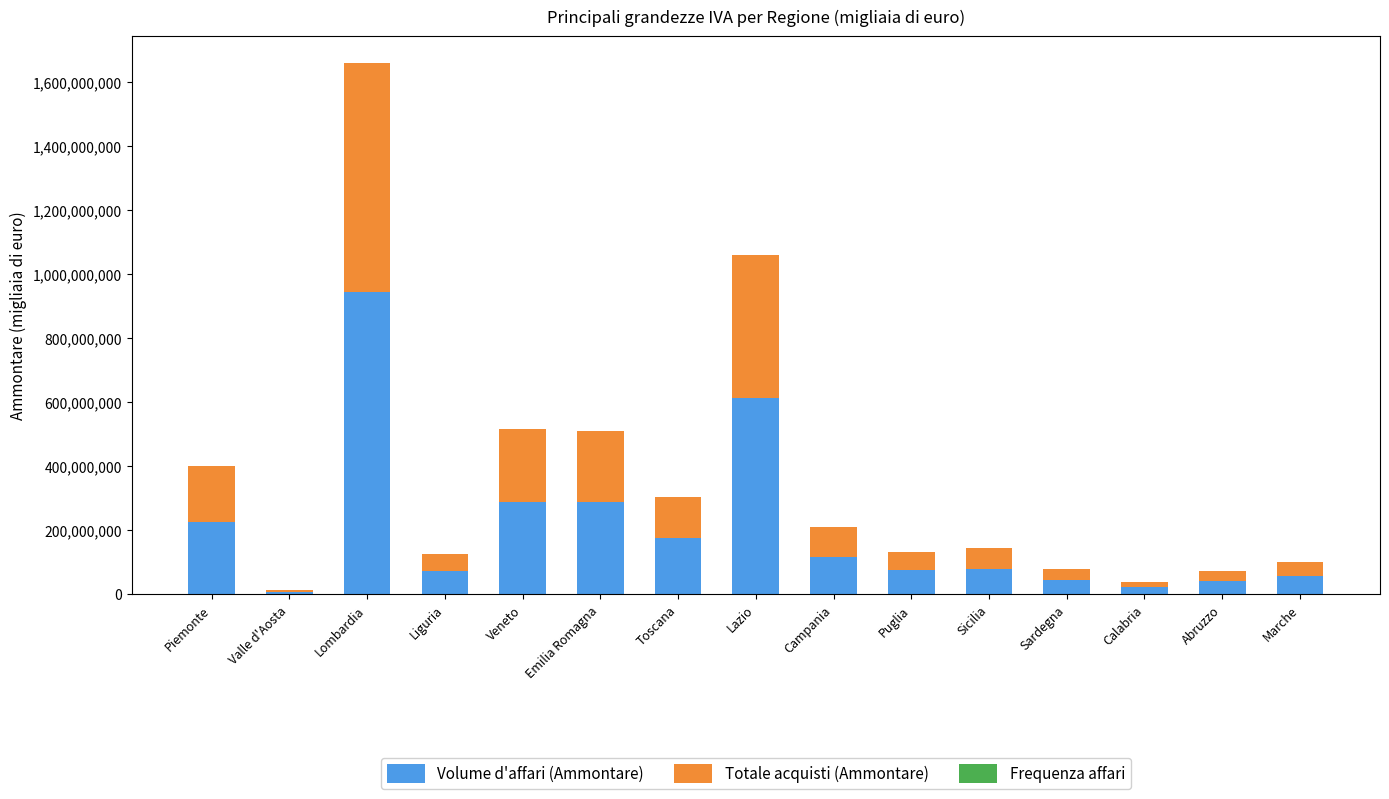

What is the total value across all series at Liguria?

126395152